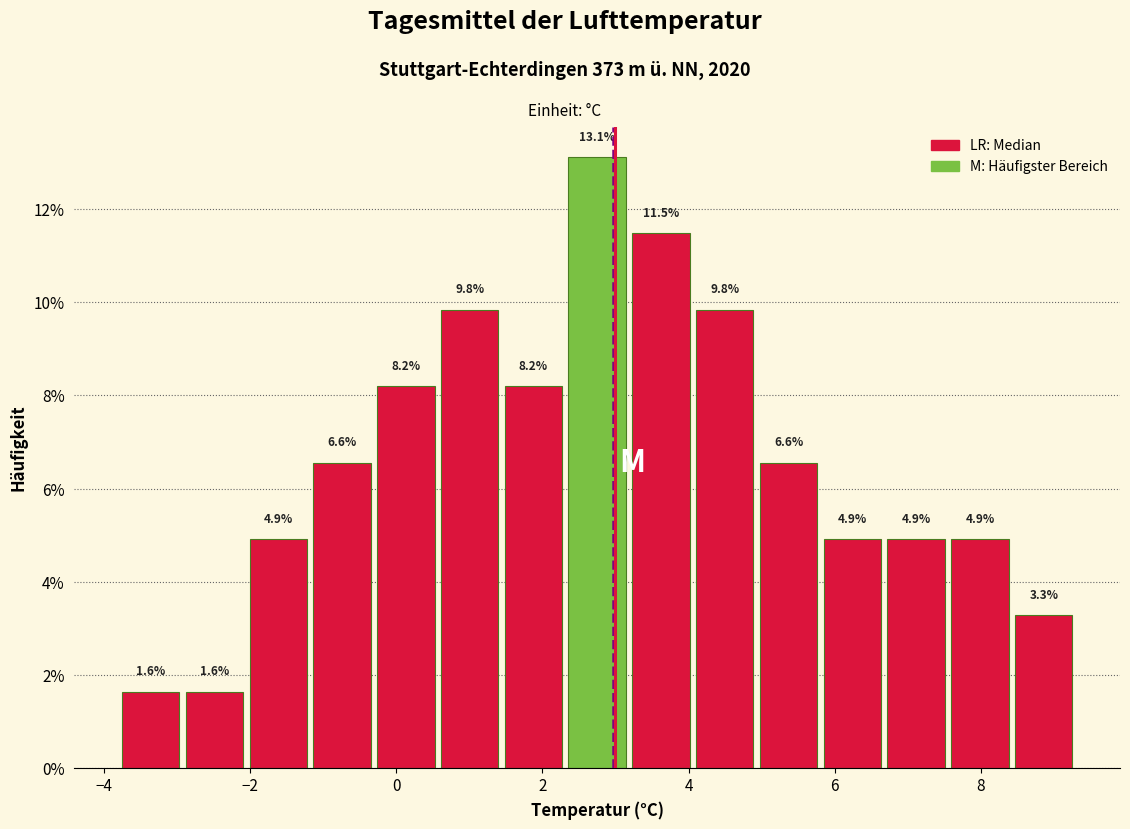

Which range on the x-axis has the tallest bar?

2.4 to 3.2